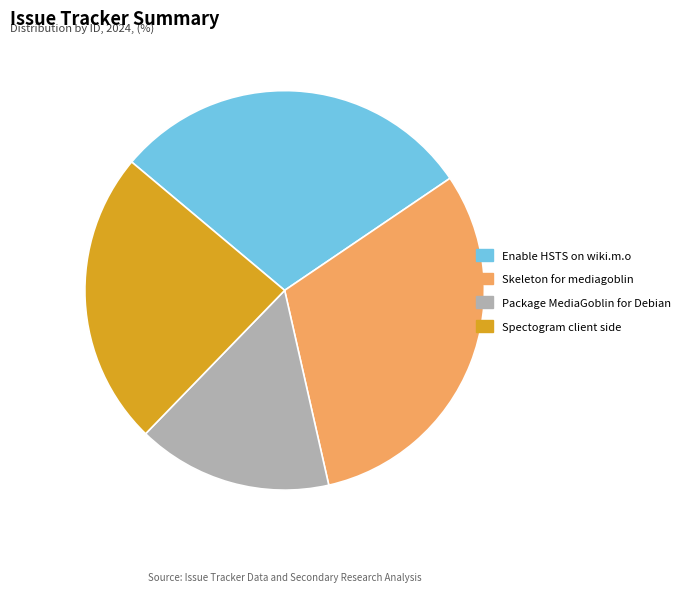

Which category has the biggest portion of the pie?

Skeleton for mediagoblin